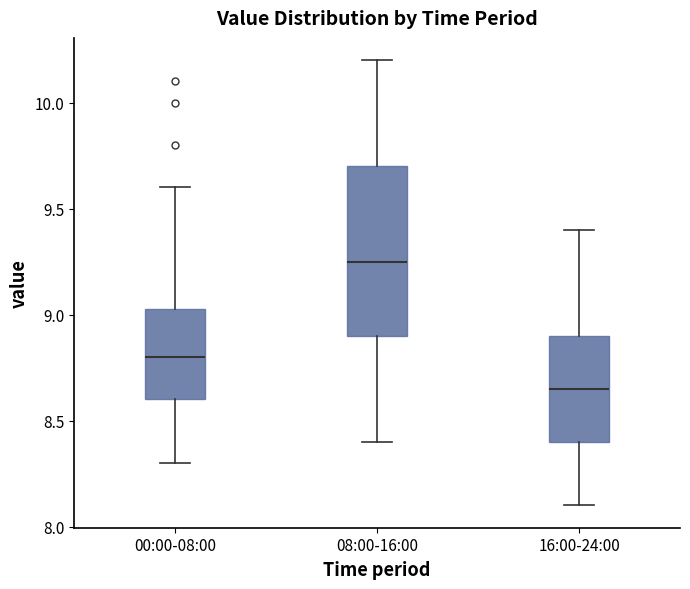

Which box is the tallest, from its lower edge to its upper edge?

08:00-16:00